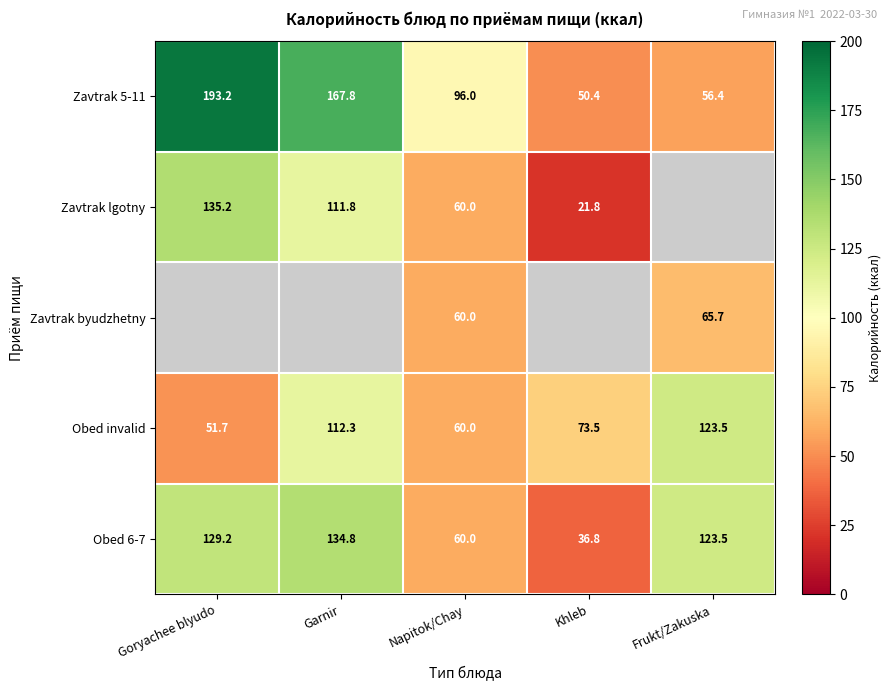

Is it true that Obed invalid equals 51.7 at Goryachee blyudo?

True